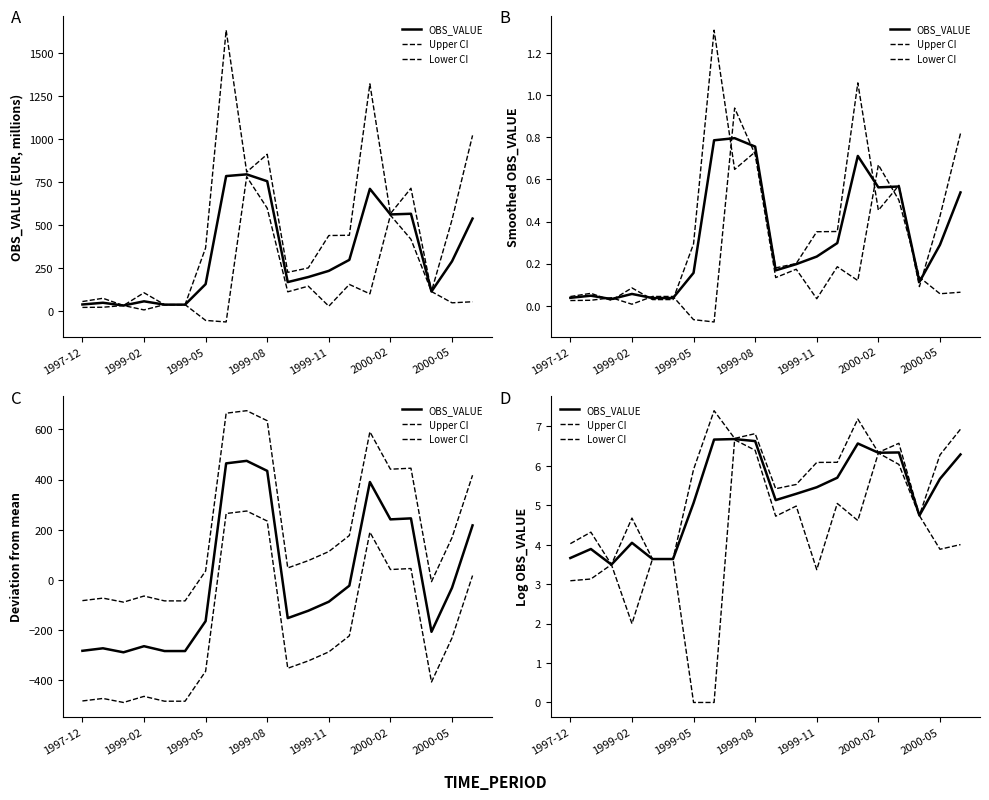

What is the sum of the Upper CI values at 16 and 1999-02?

10.9